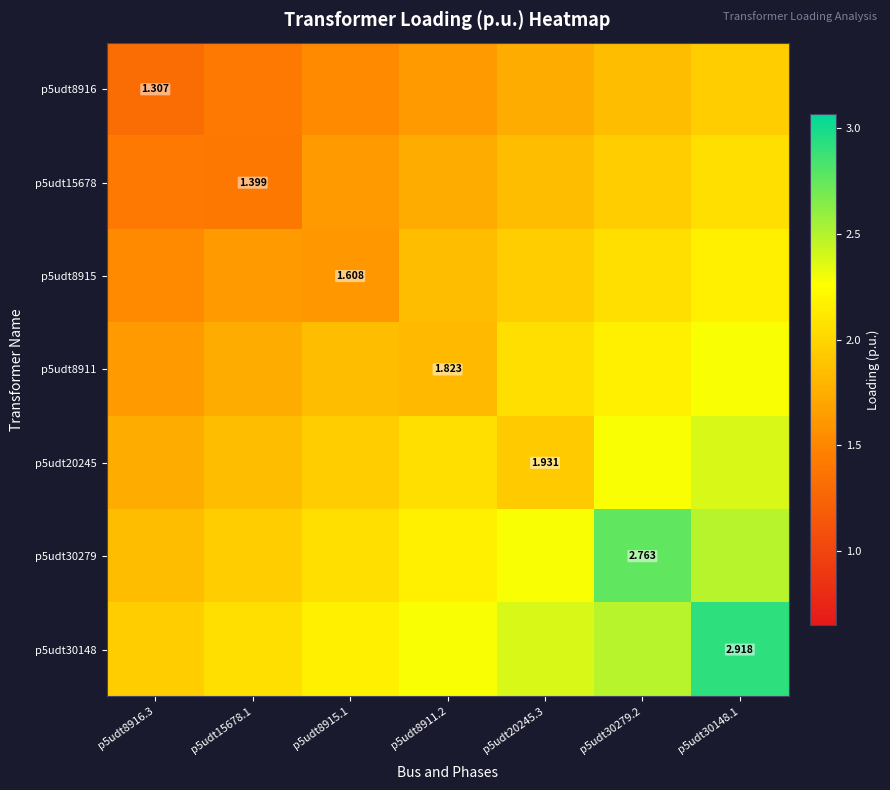

What is the average value of the p5udt8911 series?

1.9